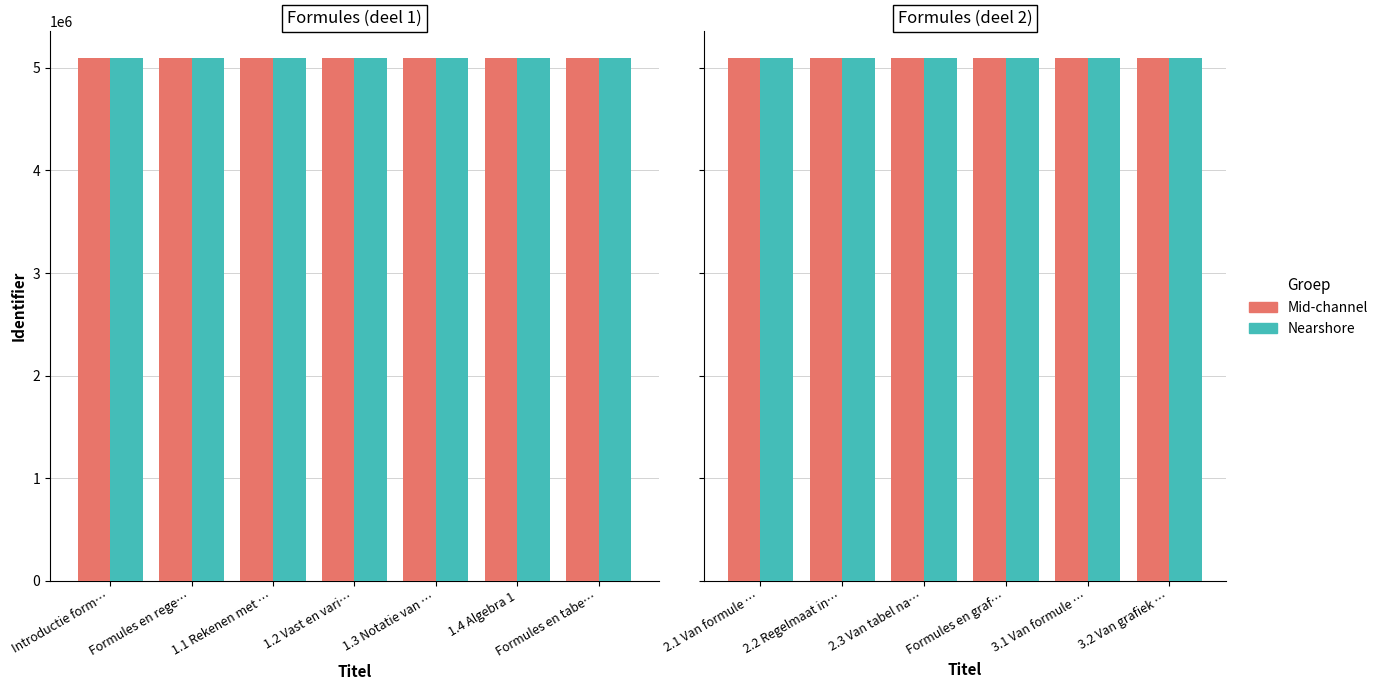

What is the label of the 6th bar from the left?

3.2 Van grafiek …